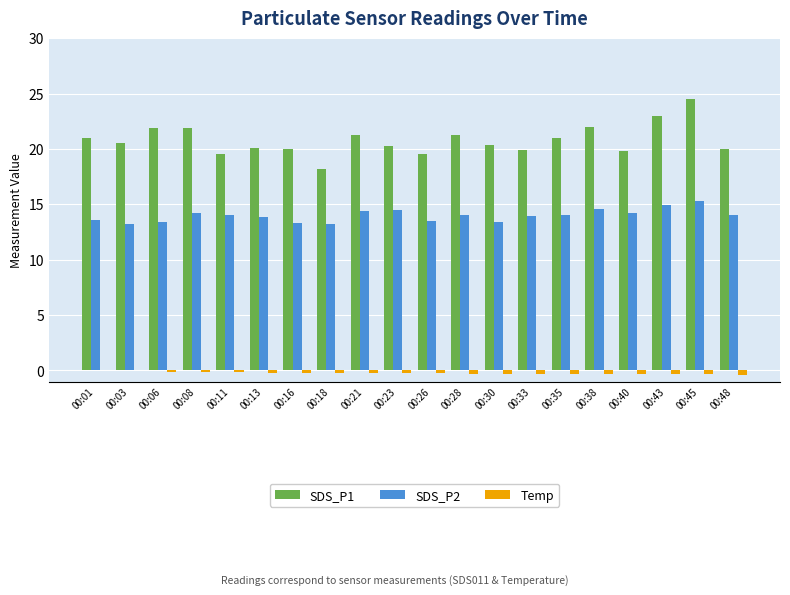

Is it true that SDS_P2 equals 14.6 at 00:38?

True